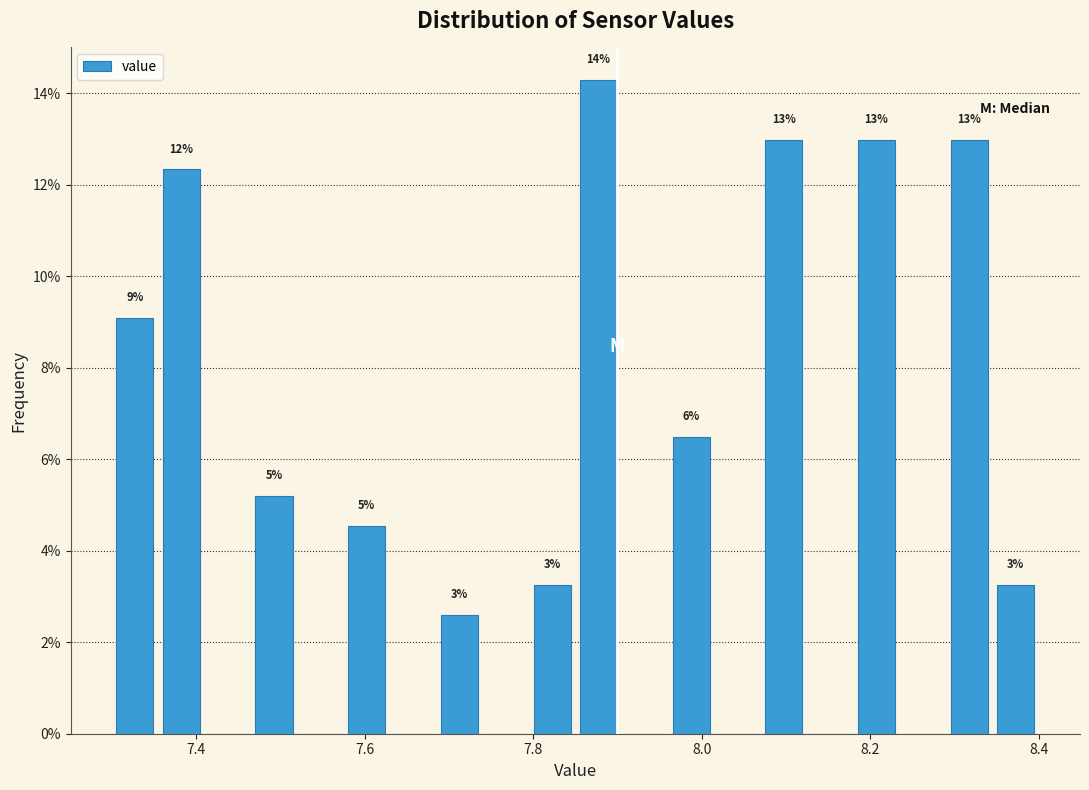

Read against the x-axis, roughly where is the centre of the tallest bar?

7.88